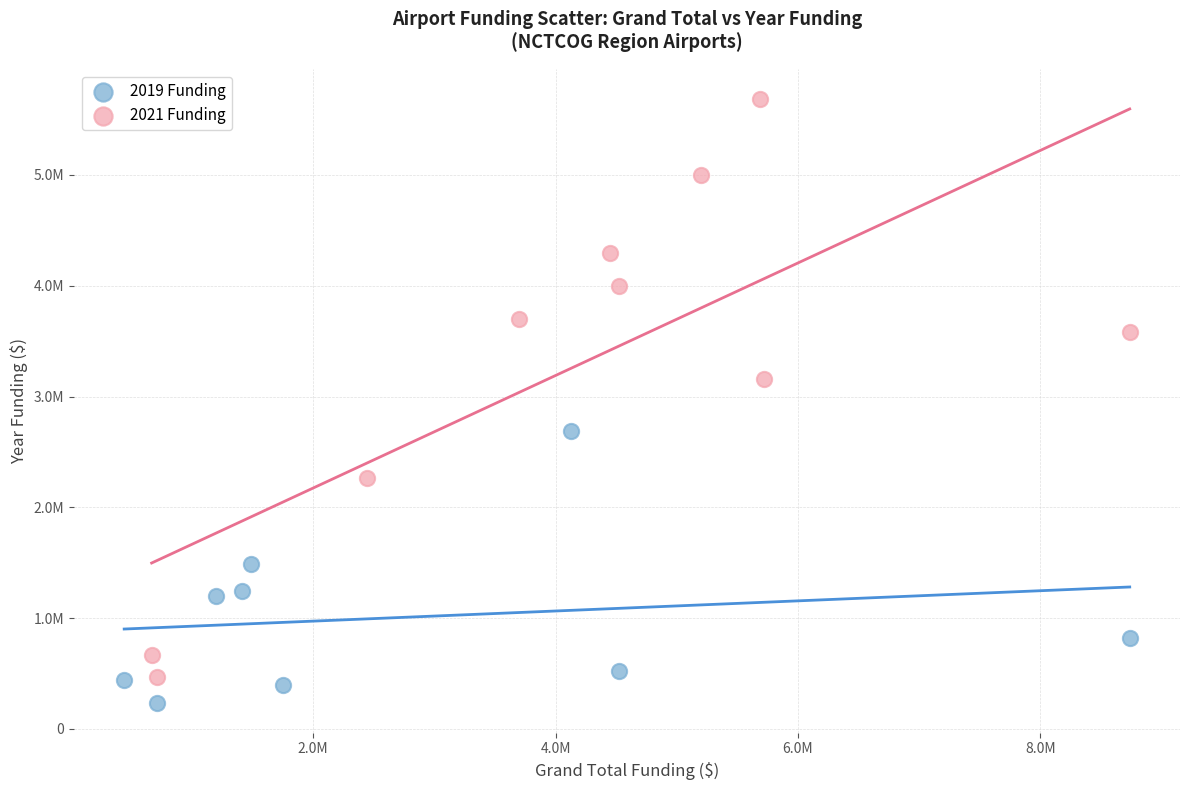

Which series has the largest Y range (max minus min)?

2021 Funding